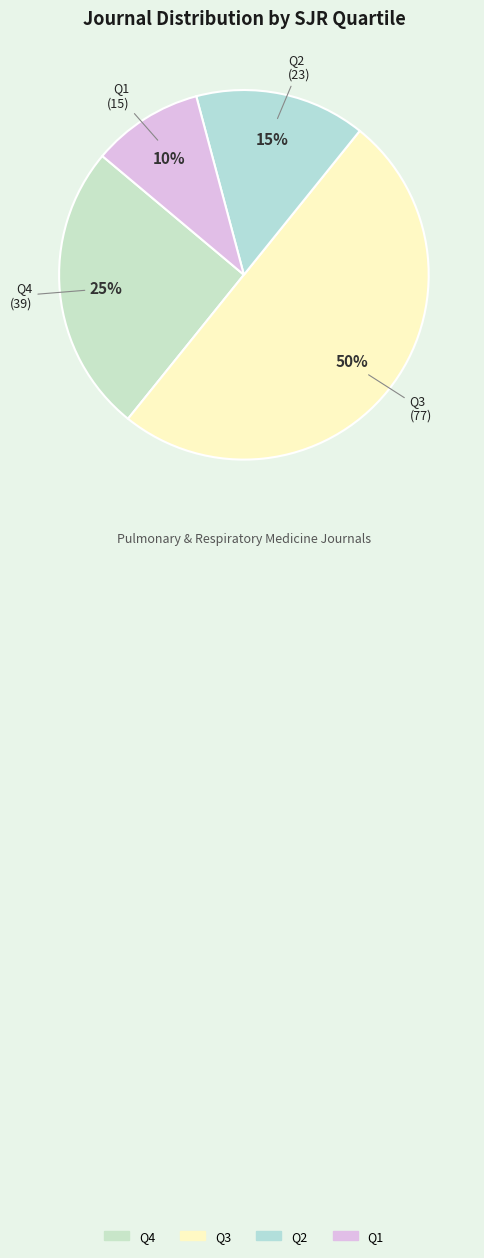

How many segments does this pie chart have?

4